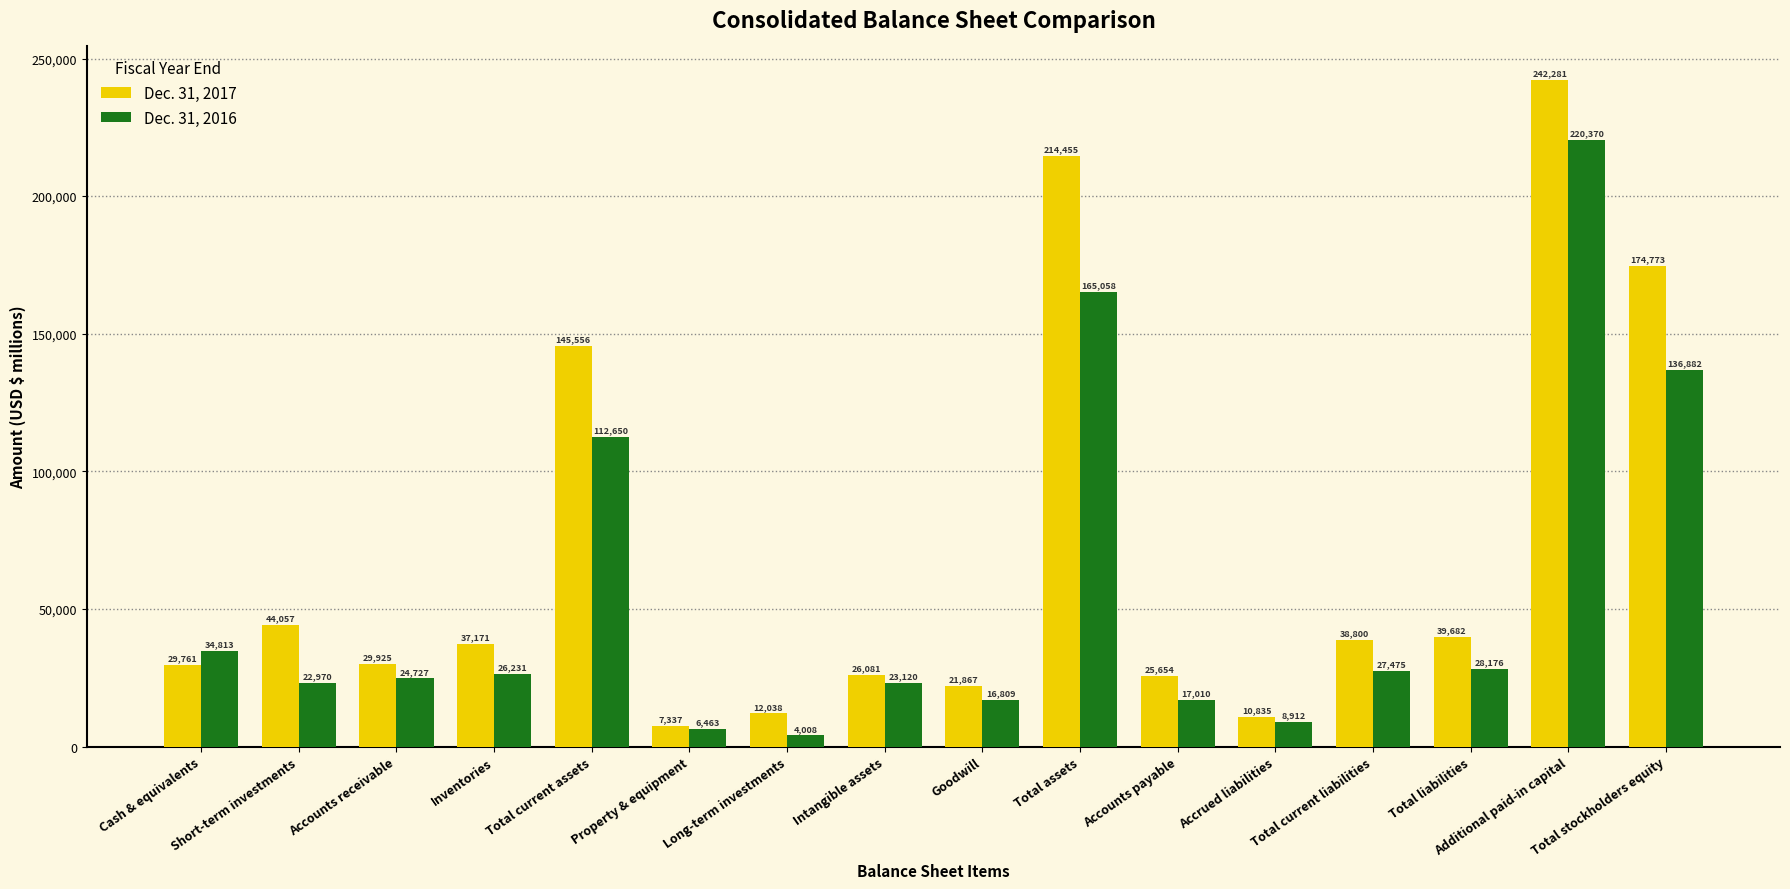

At which category is the sum across all series the highest?

Additional paid-in capital